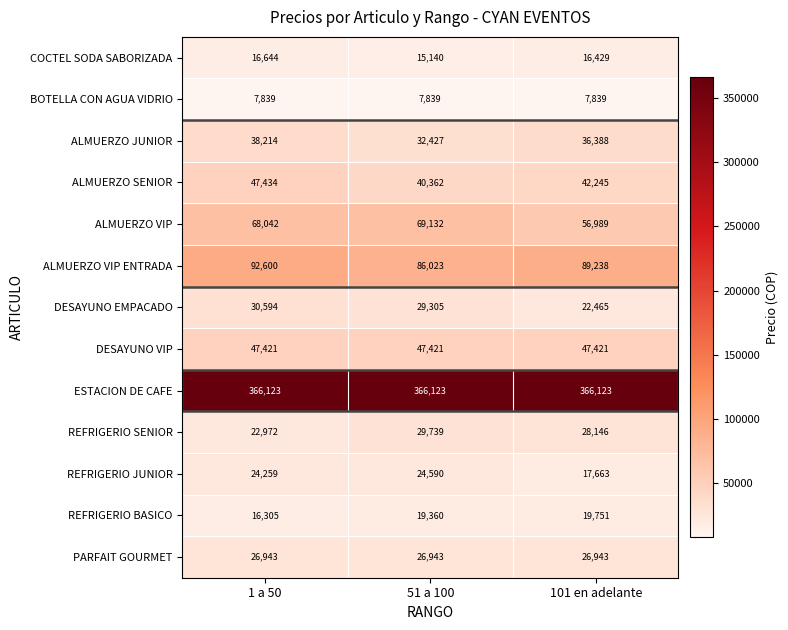

The value of REFRIGERIO JUNIOR at 1 a 50 is 24259. True or false?

True